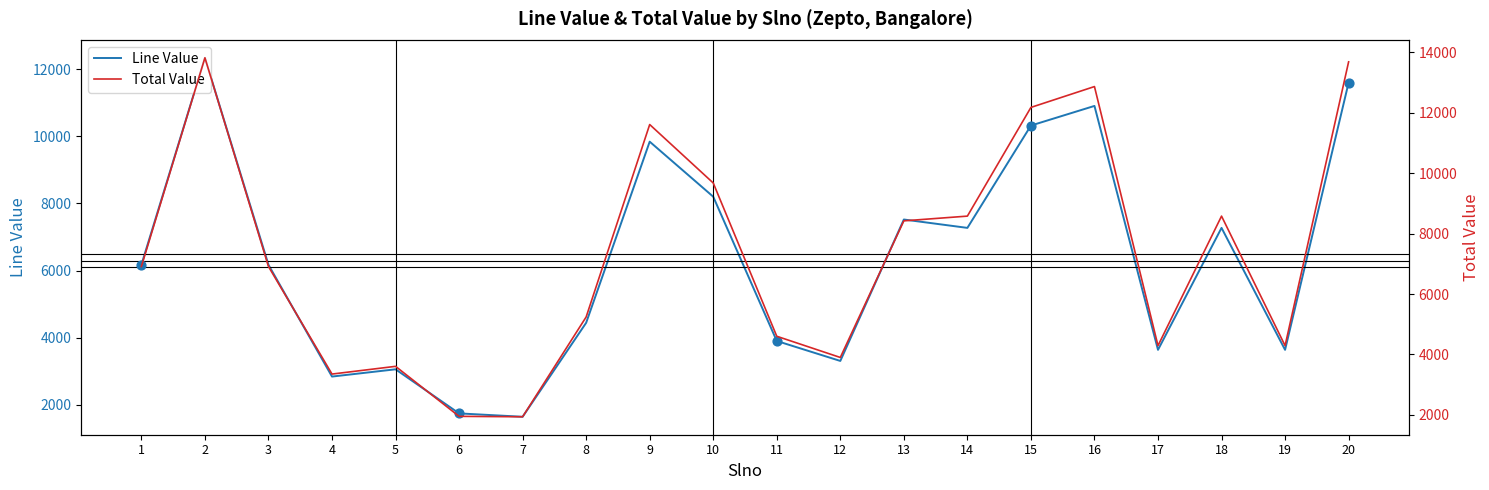

At how many categories does at least one series exceed 10610?

5